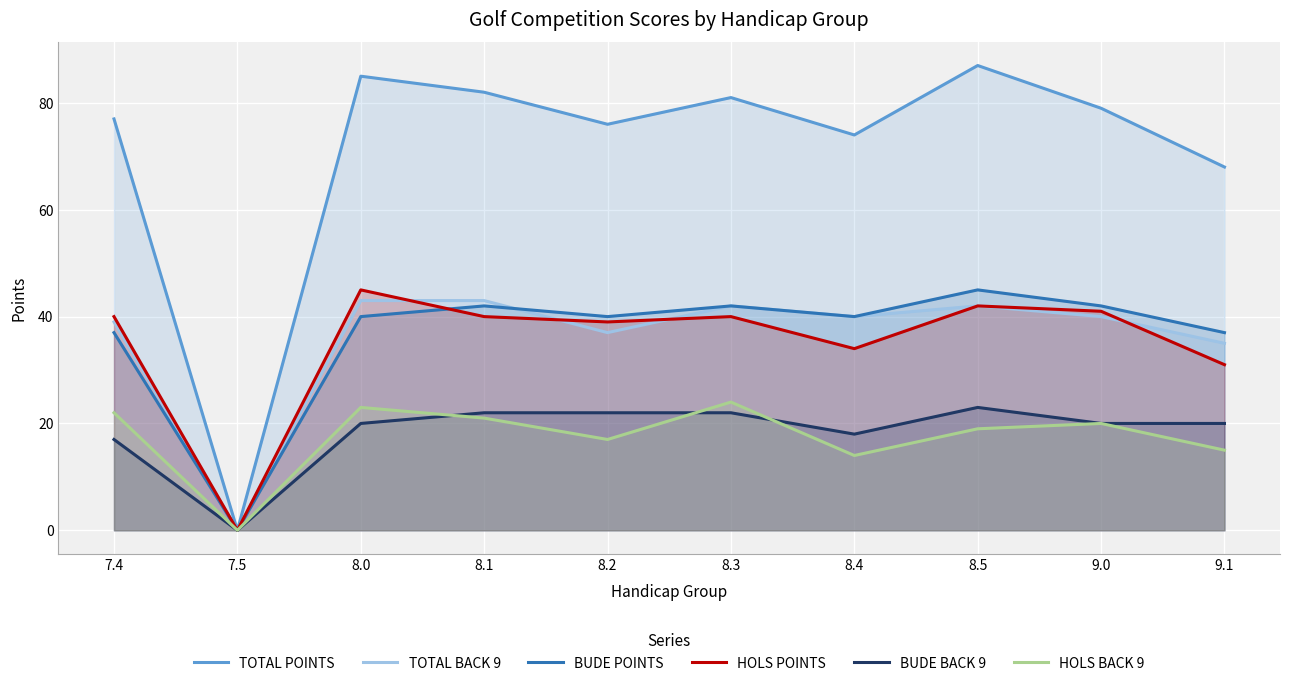

At how many categories does at least one series exceed 48?

9